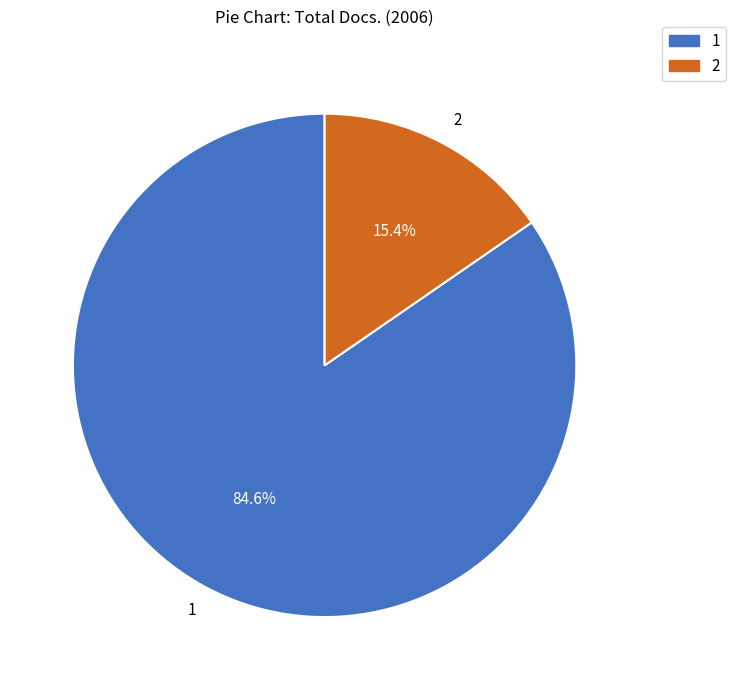

Count the number of slices in the pie.

2